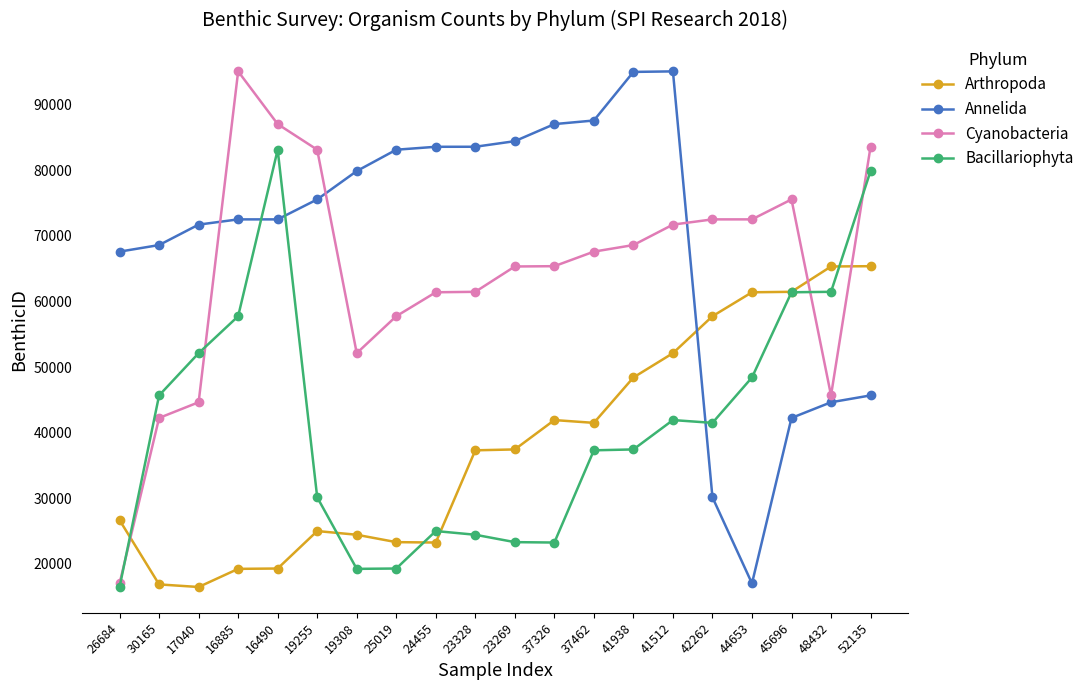

True or false: Bacillariophyta has more than 1 interior local peaks.

True